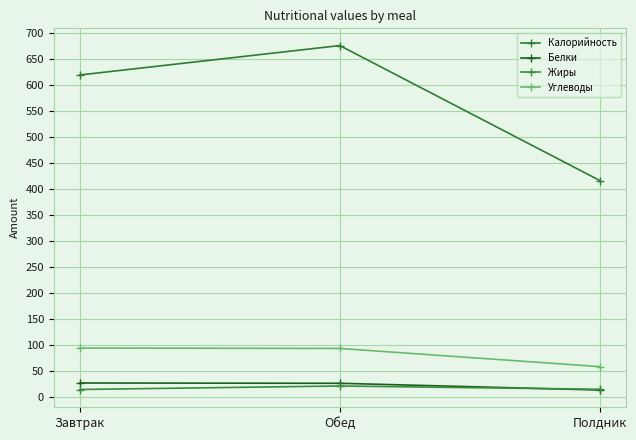

Which series has the largest total across all categories?

Калорийность